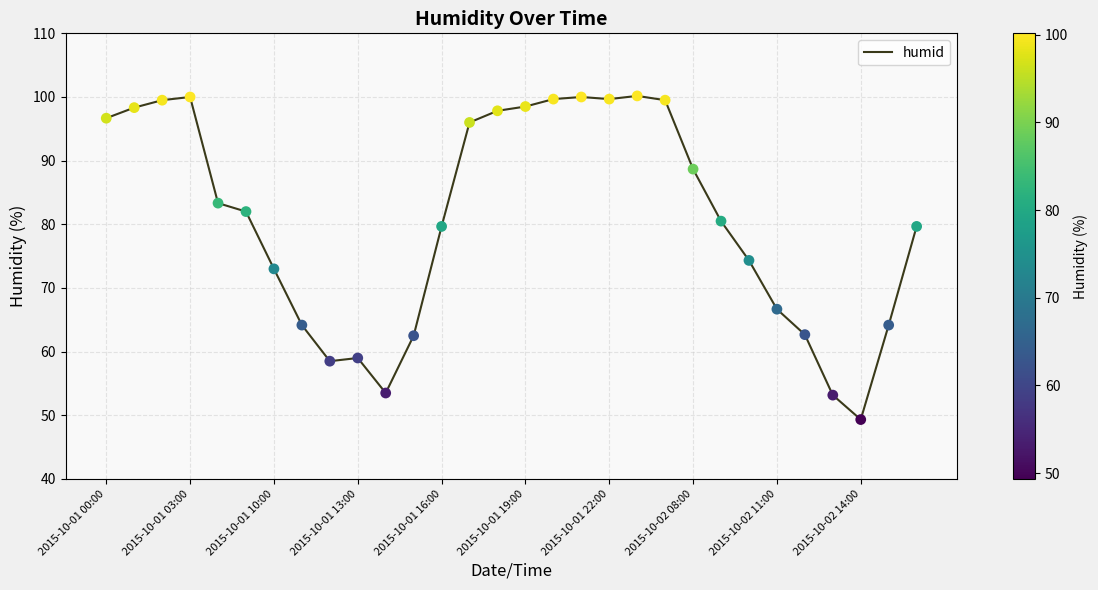

What is the difference between the maximum and minimum values?

50.8